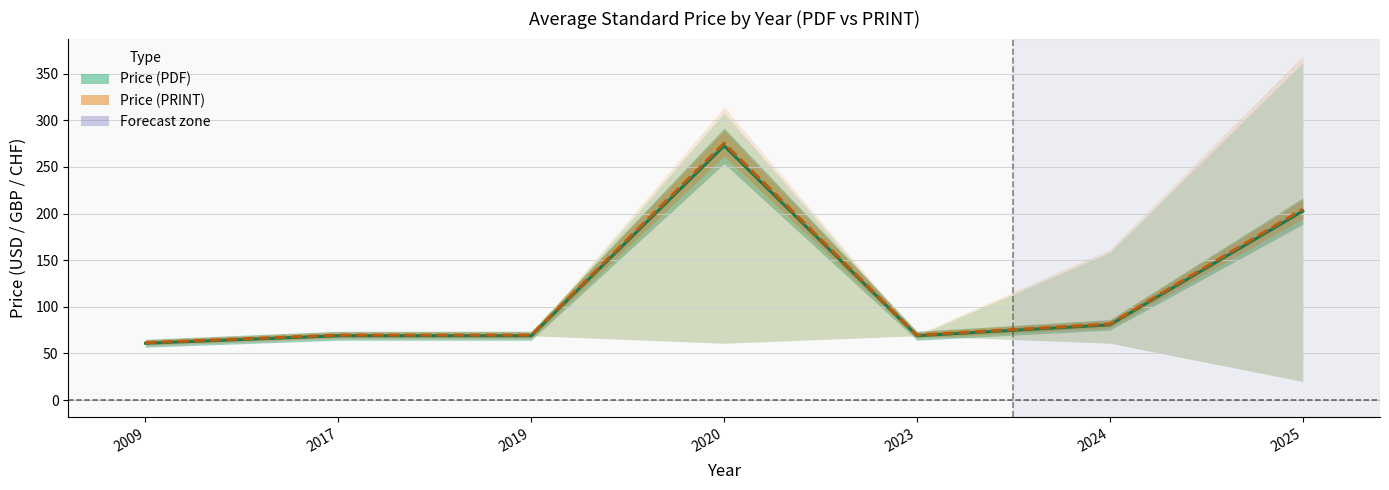

In Avg Price (PRINT), how many points are higher than both neighbors (excluding endpoints)?

1